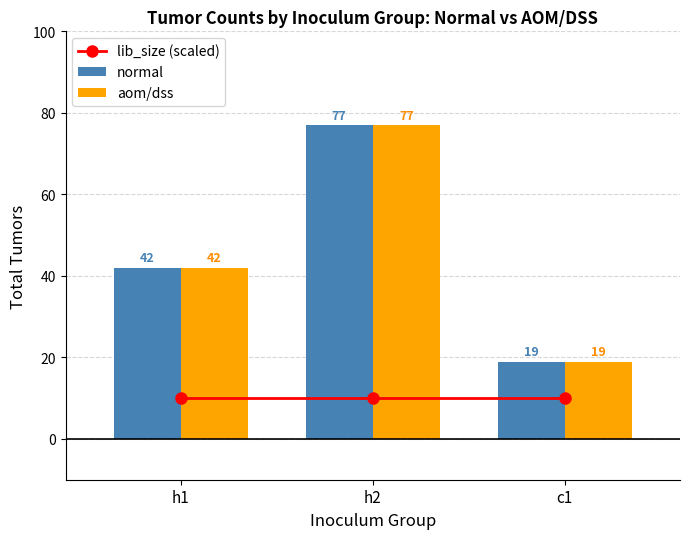

What is the label of the 3rd bar from the right?

h1